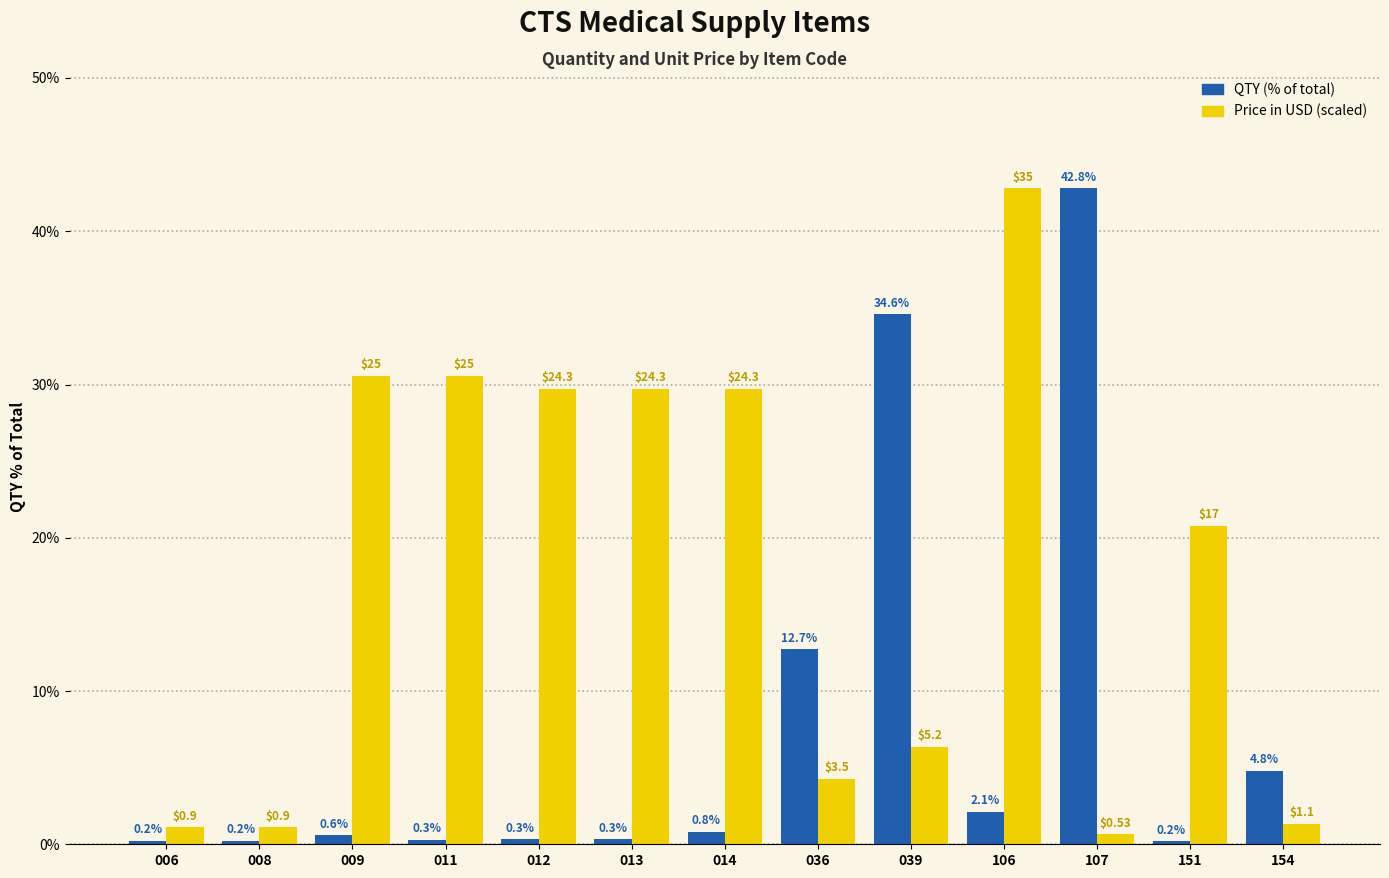

At which category is the sum across all series the highest?

106